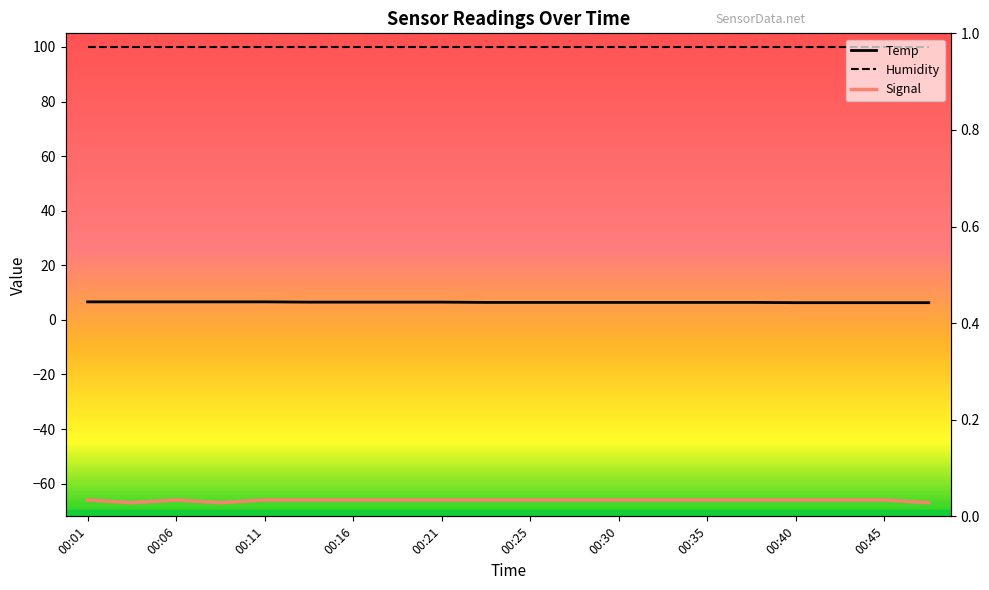

Which series has the widest spread of values?

Signal